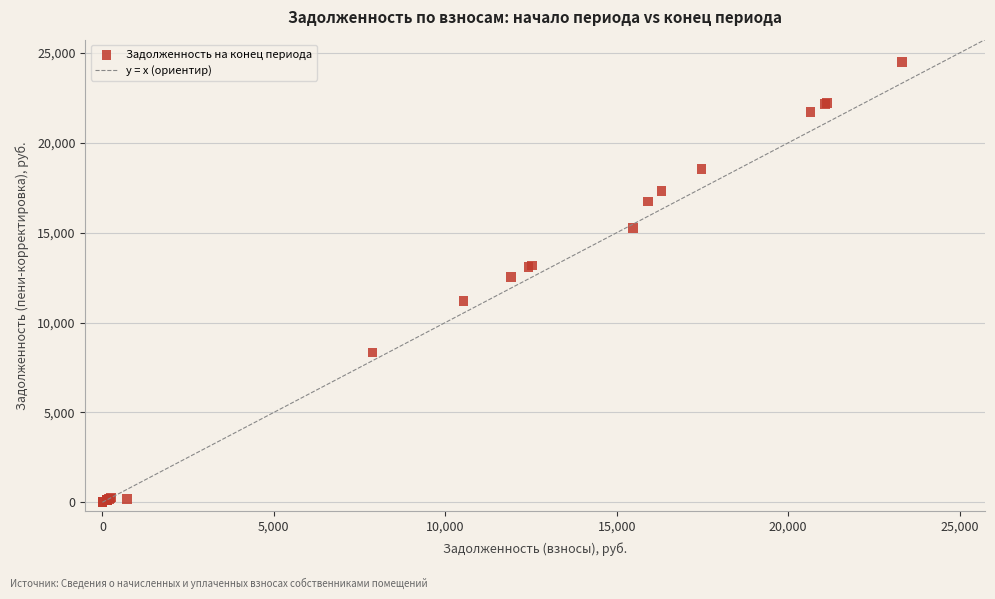

What Y value in the scatter plot is closest to 12257?

12547.0